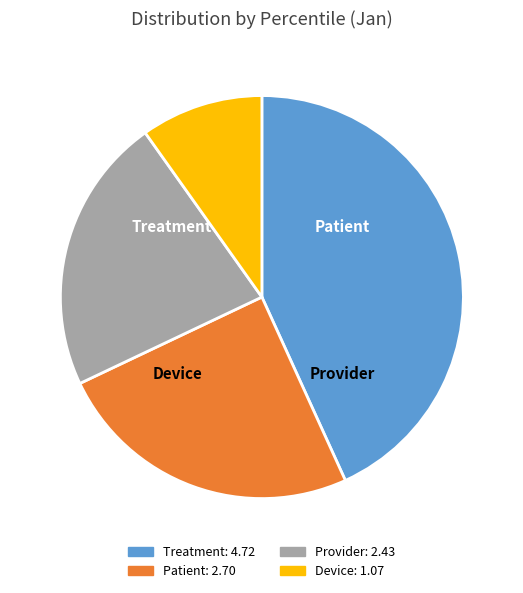

Is there a majority slice in this chart?

No